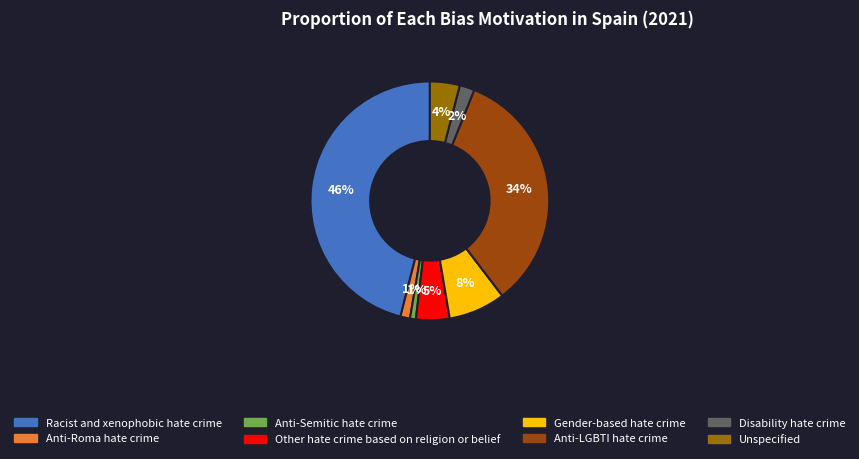

Is Anti-LGBTI hate crime the majority of the pie?

No